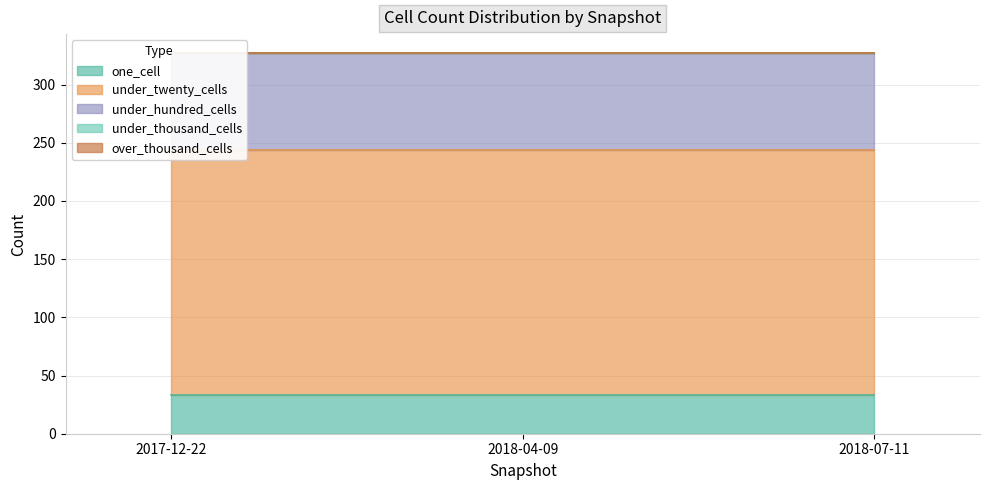

Is the value of under_hundred_cells at 2018-07-11 greater than the value of one_cell at 2017-12-22?

Yes